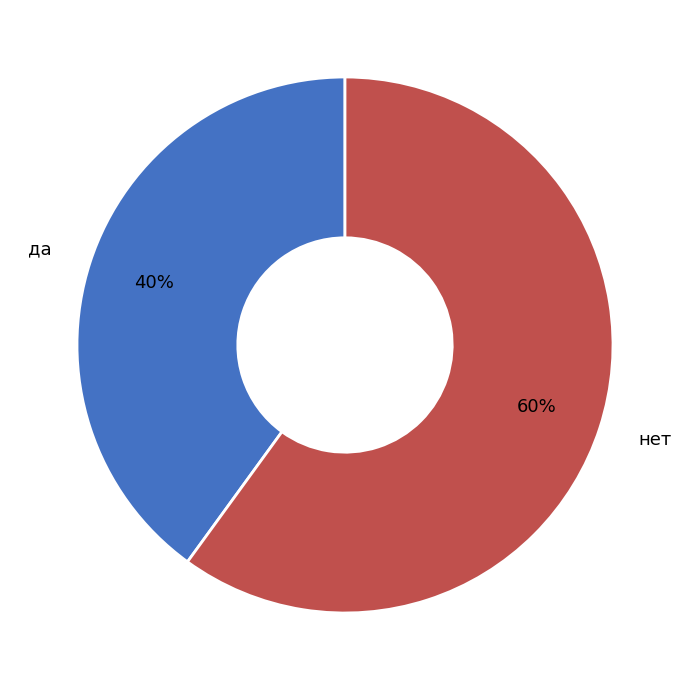

Is the sum of да and нет greater than half?

Yes